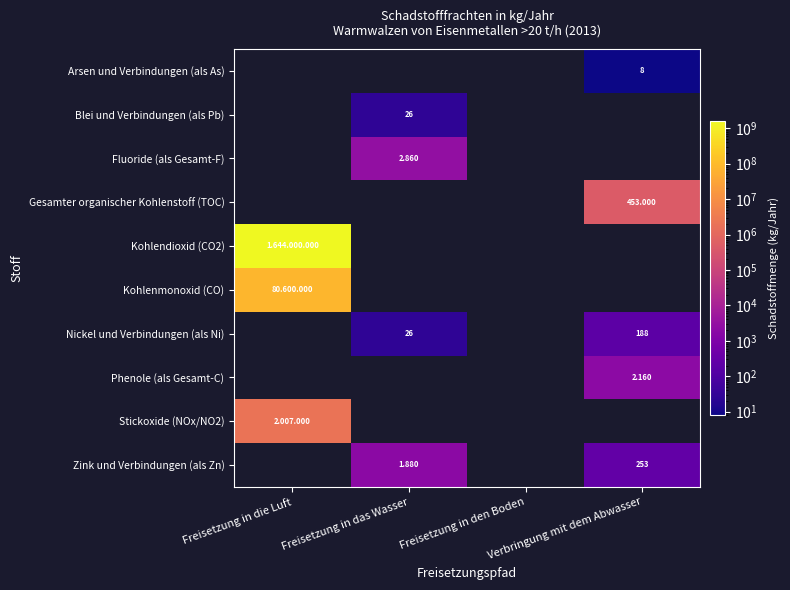

Which category has the highest value in the Zink und Verbindungen (als Zn) series?

Freisetzung in die Luft